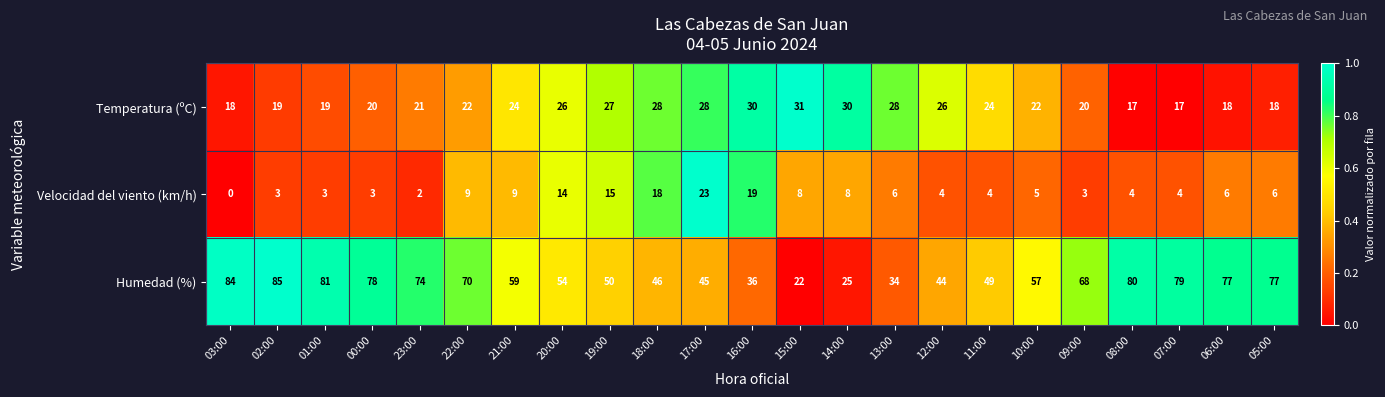

Count the number of categories in the chart.

23